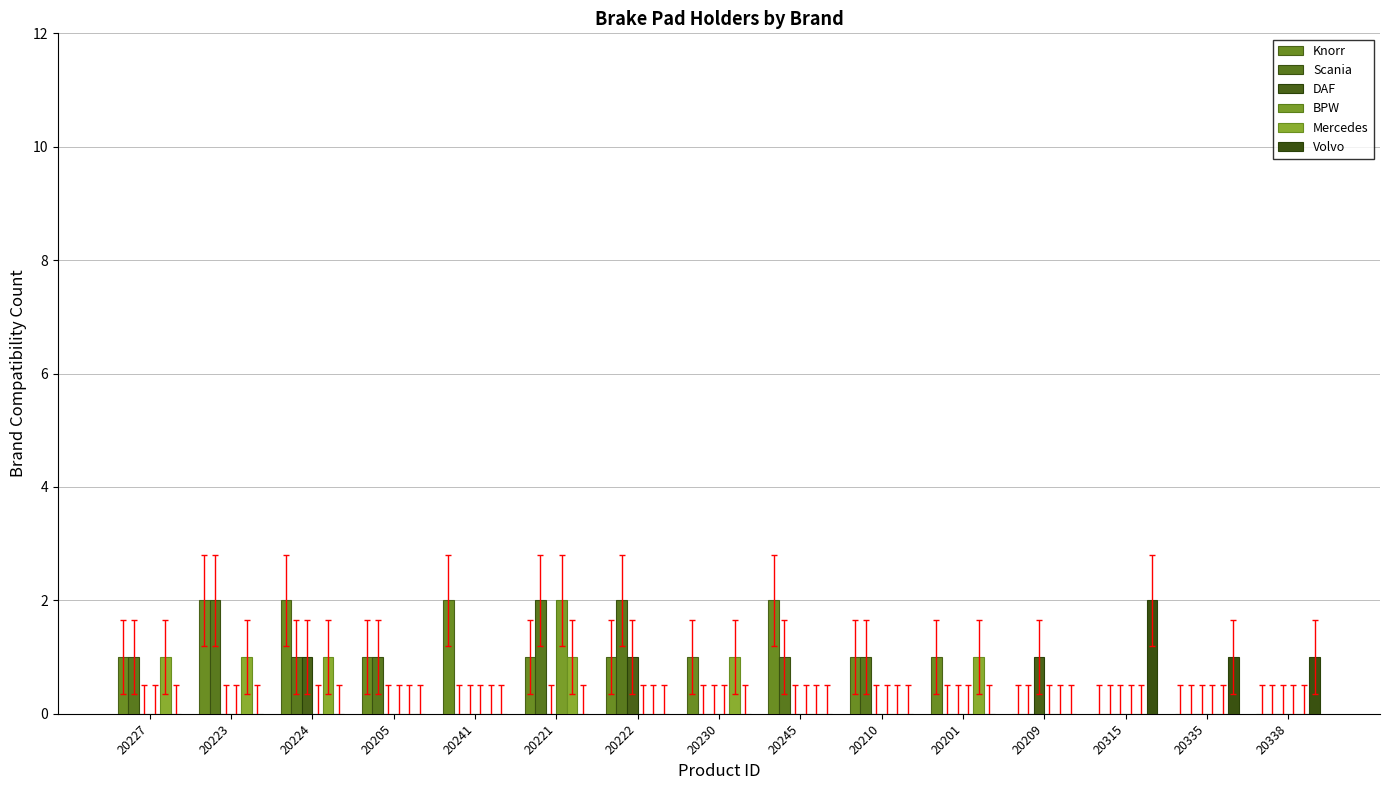

Are the bars horizontal?

No